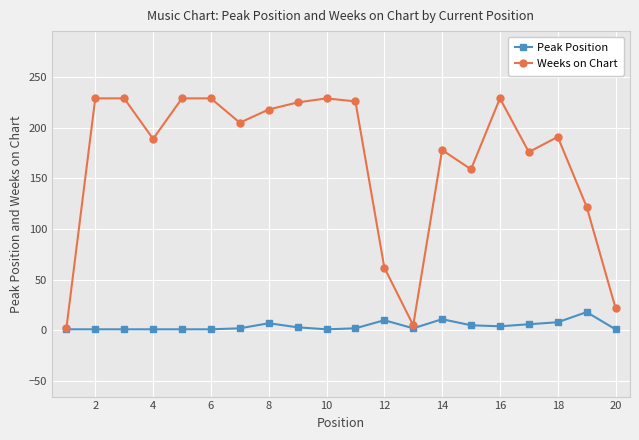

True or false: Weeks on Chart has more than 1 interior local peaks.

True